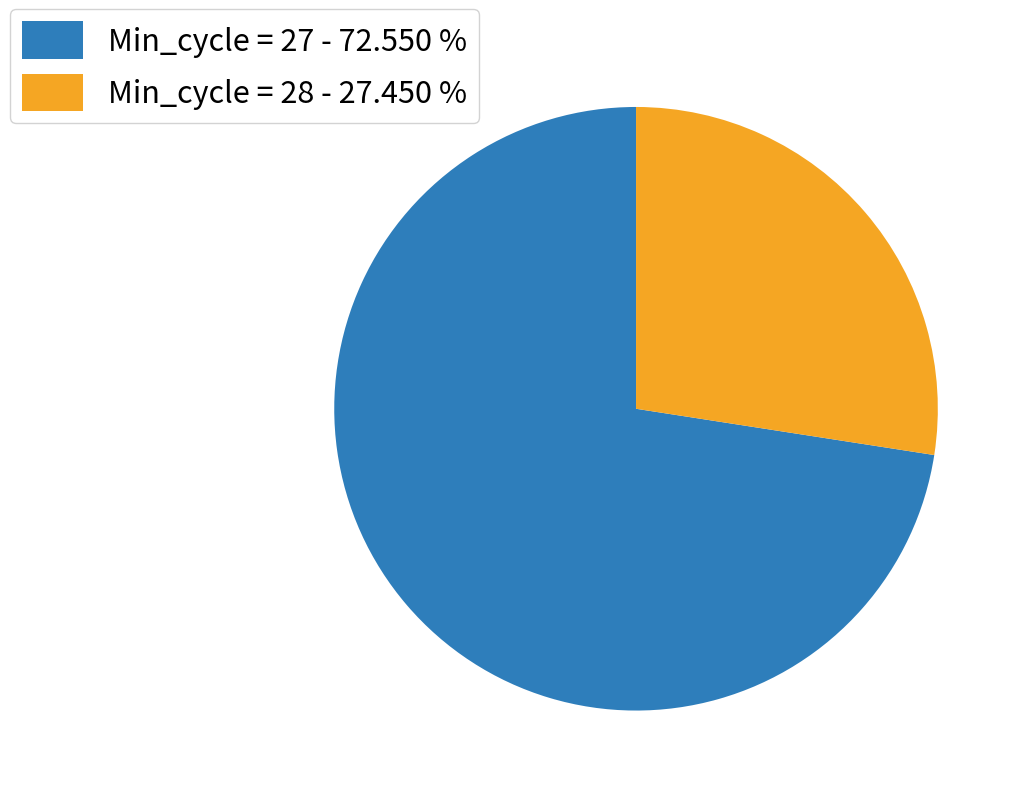

Is there a majority slice in this chart?

Yes